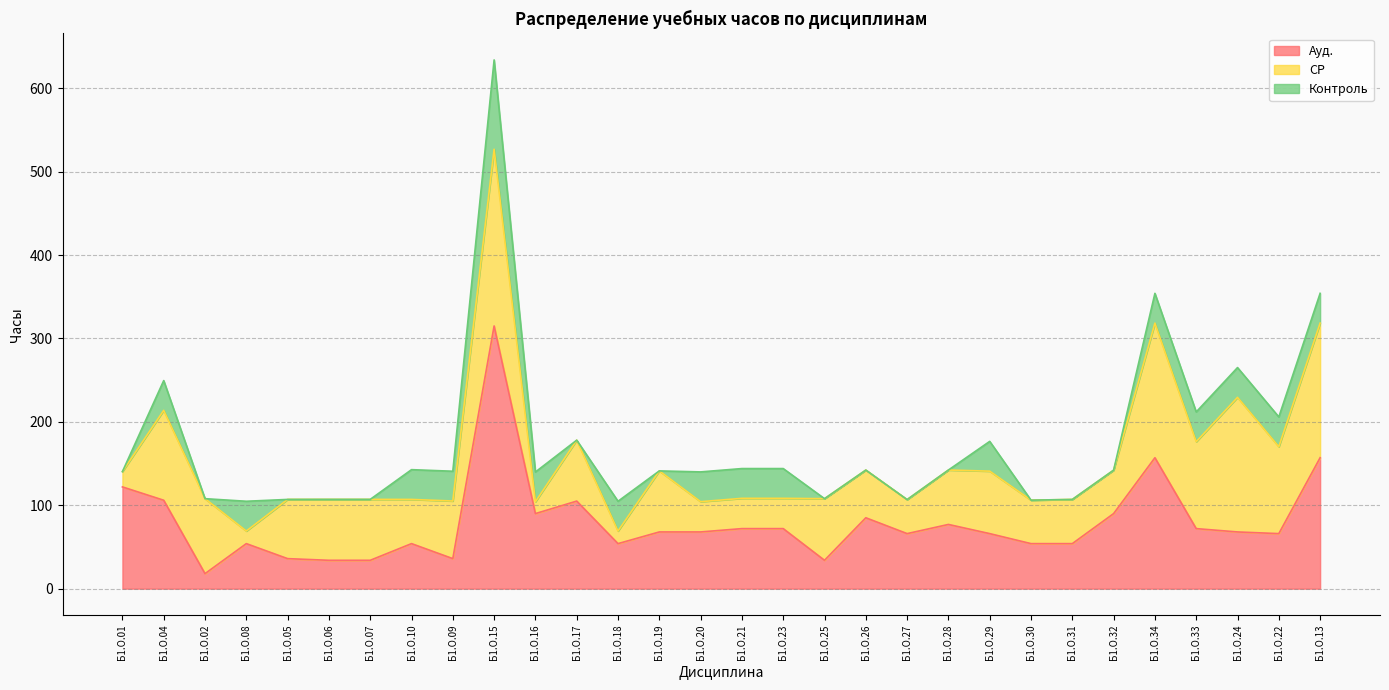

Reading left to right, what are all the values shown in this chart?

Ауд.: Б1.О.01=122.0	Б1.О.04=106.0	Б1.О.02=18.0	Б1.О.08=54.0	Б1.О.05=36.0	Б1.О.06=34.0	Б1.О.07=34.0	Б1.О.10=54.0	Б1.О.09=36.0	Б1.О.15=315.0	Б1.О.16=90.0	Б1.О.17=105.0	Б1.О.18=54.0	Б1.О.19=68.0	Б1.О.20=68.0	Б1.О.21=72.0	Б1.О.23=72.0	Б1.О.25=34.0	Б1.О.26=85.0	Б1.О.27=66.0	Б1.О.28=77.0	Б1.О.29=66.0	Б1.О.30=54.0	Б1.О.31=54.0	Б1.О.32=90.0	Б1.О.34=157.0	Б1.О.33=72.0	Б1.О.24=68.0	Б1.О.22=66.0	Б1.О.13=157.0
СР: Б1.О.01=18.4	Б1.О.04=107.8	Б1.О.02=89.9	Б1.О.08=15.1	Б1.О.05=71.0	Б1.О.06=73.0	Б1.О.07=73.0	Б1.О.10=53.0	Б1.О.09=69.1	Б1.О.15=211.9	Б1.О.16=14.2	Б1.О.17=73.0	Б1.О.18=15.1	Б1.О.19=73.2	Б1.О.20=36.3	Б1.О.21=36.3	Б1.О.23=36.3	Б1.О.25=73.9	Б1.О.26=57.2	Б1.О.27=40.8	Б1.О.28=65.2	Б1.О.29=74.9	Б1.О.30=52.1	Б1.О.31=53.0	Б1.О.32=52.1	Б1.О.34=161.4	Б1.О.33=104.2	Б1.О.24=161.4	Б1.О.22=104.2	Б1.О.13=161.4
Контроль: Б1.О.01=0.0	Б1.О.04=35.7	Б1.О.02=0.0	Б1.О.08=35.7	Б1.О.05=0.0	Б1.О.06=0.0	Б1.О.07=0.0	Б1.О.10=35.7	Б1.О.09=35.7	Б1.О.15=107.1	Б1.О.16=35.7	Б1.О.17=0.0	Б1.О.18=35.7	Б1.О.19=0.0	Б1.О.20=35.7	Б1.О.21=35.7	Б1.О.23=35.7	Б1.О.25=0.0	Б1.О.26=0.0	Б1.О.27=0.0	Б1.О.28=0.0	Б1.О.29=35.7	Б1.О.30=0.0	Б1.О.31=0.0	Б1.О.32=0.0	Б1.О.34=35.7	Б1.О.33=35.7	Б1.О.24=35.7	Б1.О.22=35.7	Б1.О.13=35.7